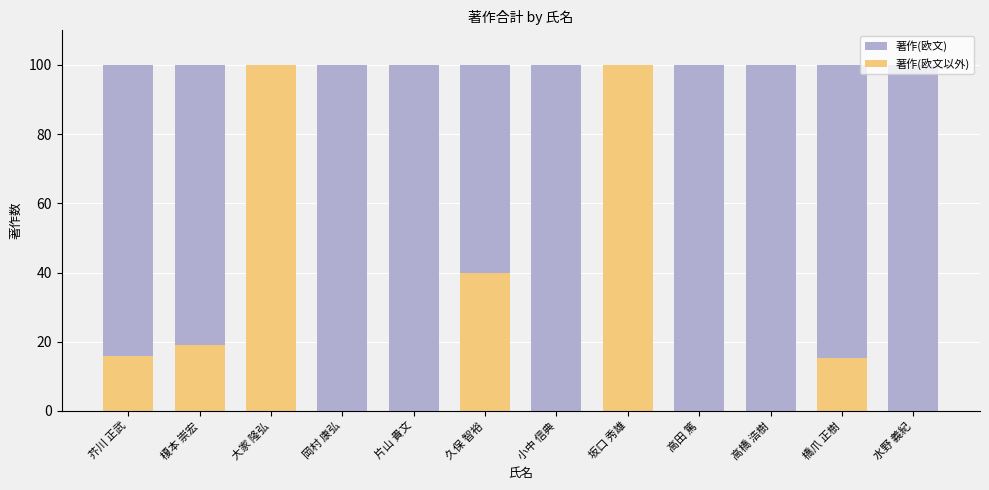

The value of 著作(欧文以外) at 水野 義紀 is 50.4. True or false?

False